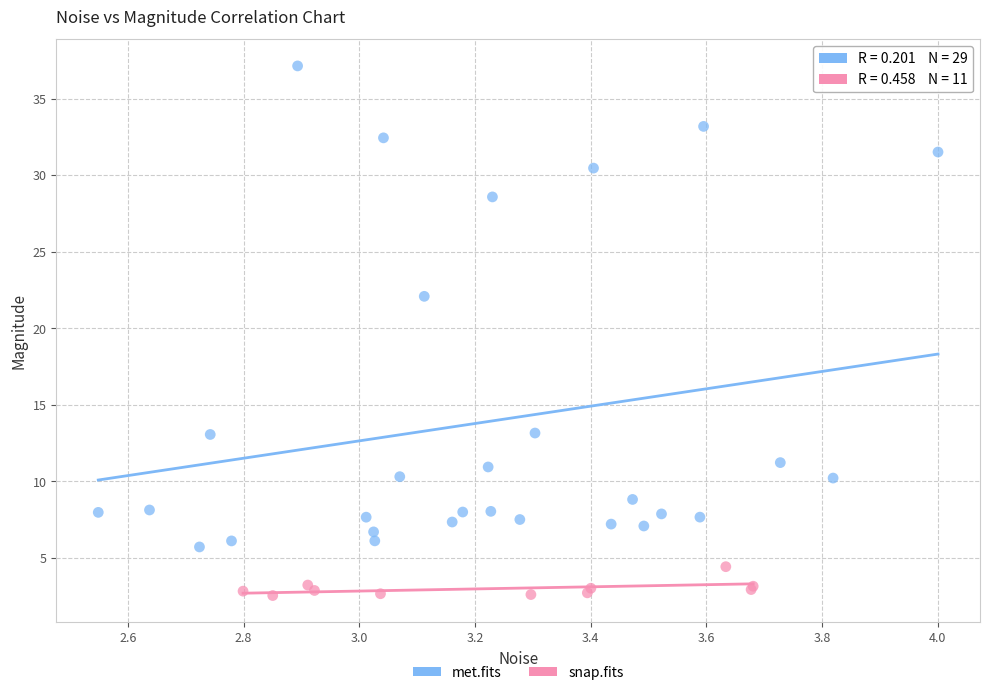

Which series contains the highest Y value?

met.fits